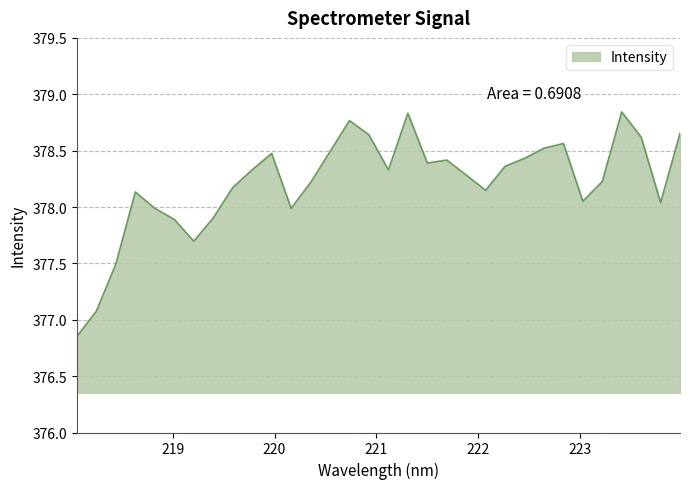

Does the chart have visible grid lines?

Yes